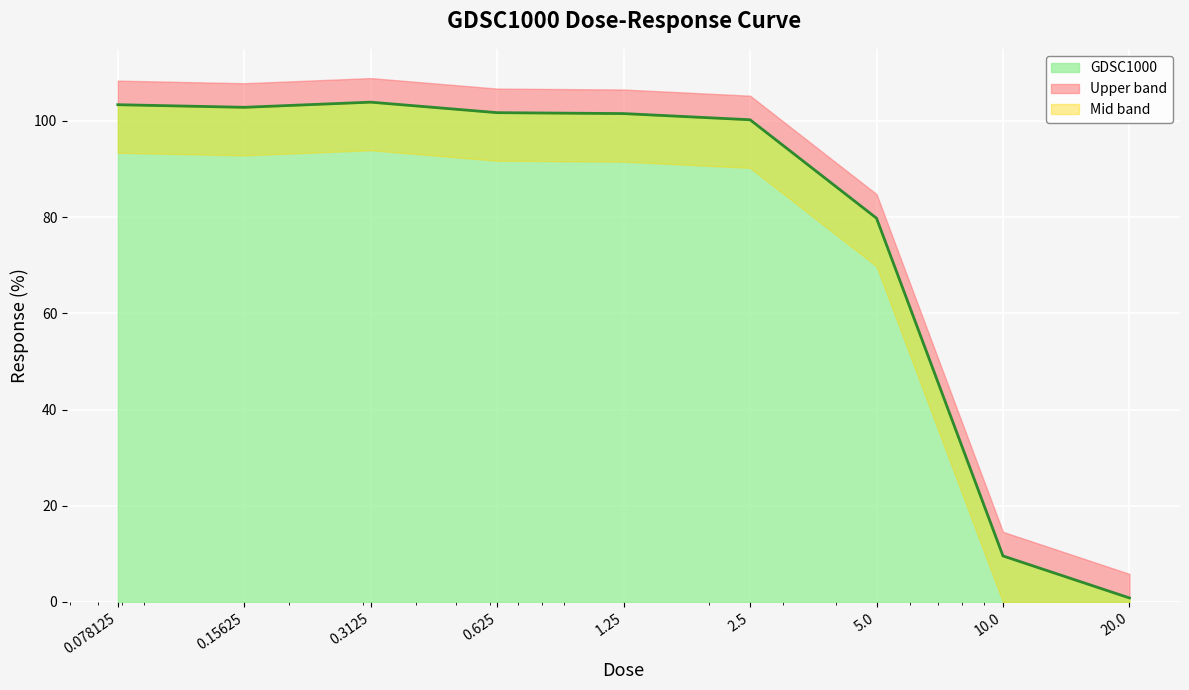

Reading left to right, list all the values displayed in this chart.

0.078125=103.4	0.15625=102.8	0.3125=103.9	0.625=101.7	1.25=101.5	2.5=100.3	5.0=79.8	10.0=9.6	20.0=0.8